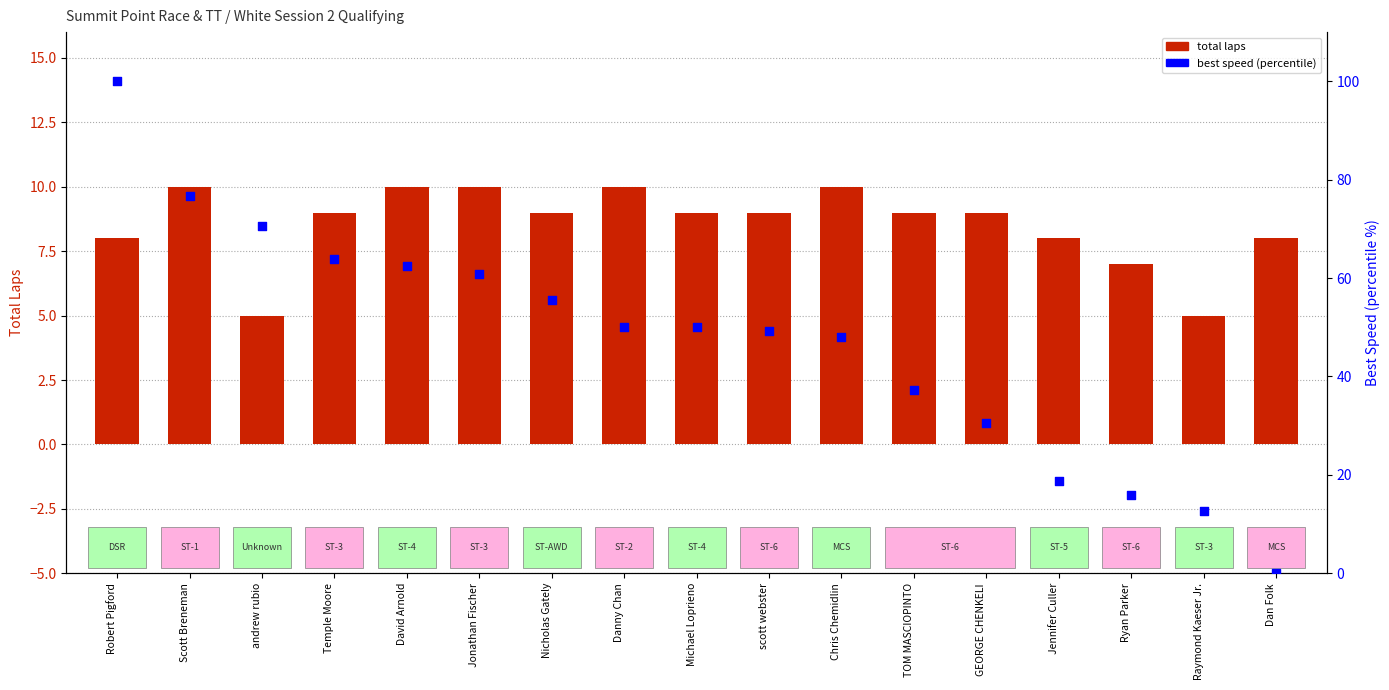

At which category is the sum across all series the highest?

Robert Pigford